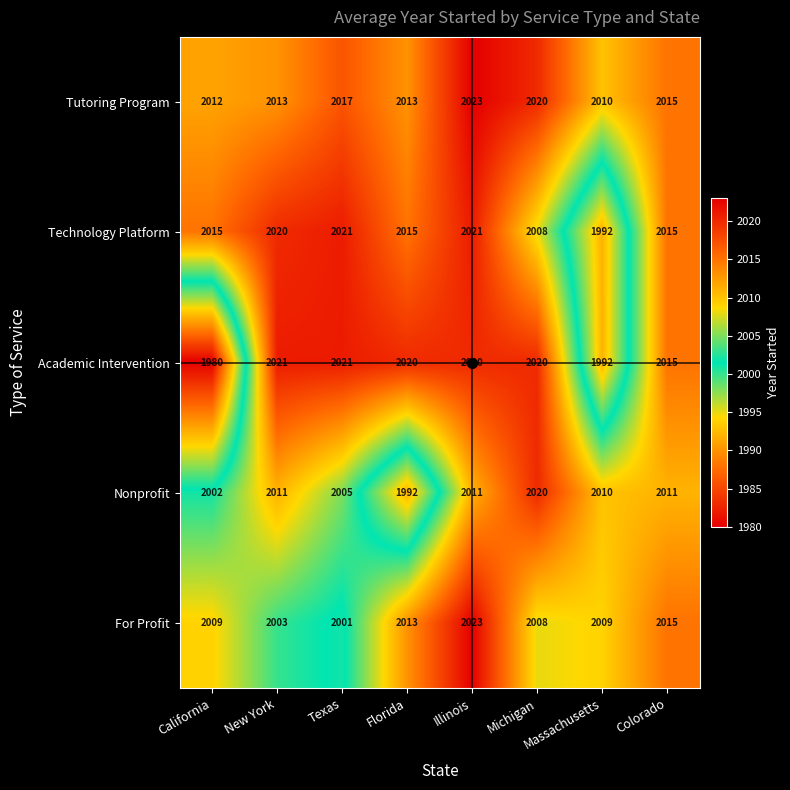

Read the For Profit value at Texas, to the nearest 10.

2000